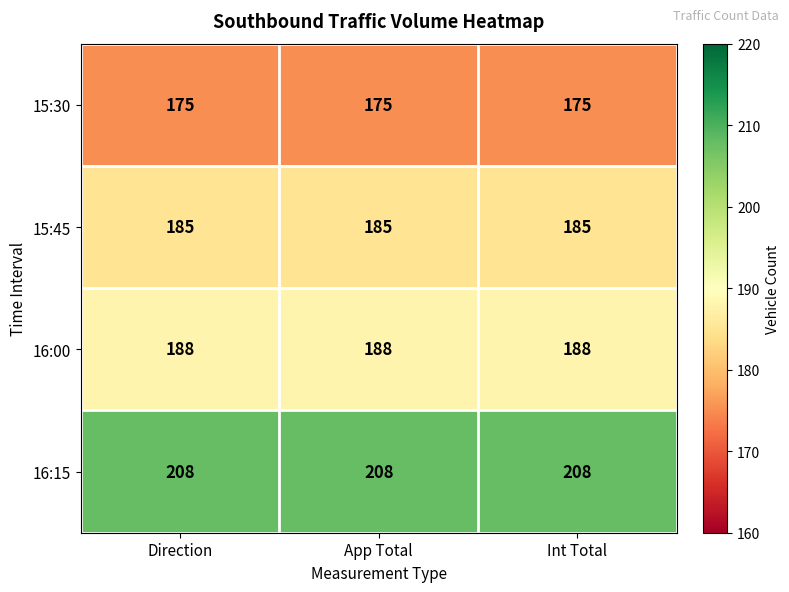

How many distinct data groups are displayed?

4